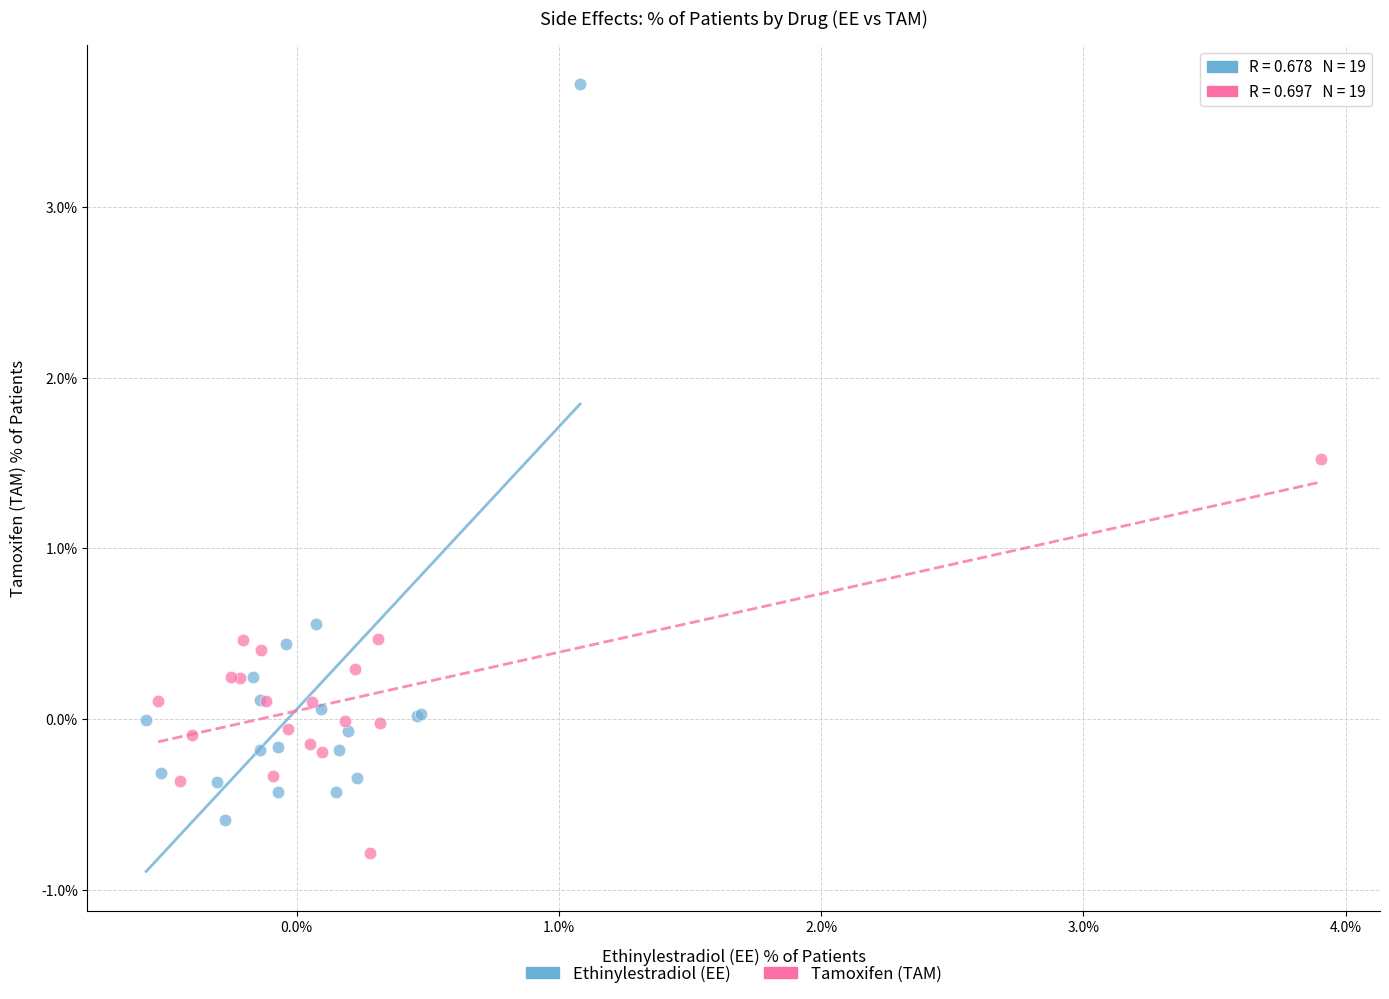

What are all the series names shown in the legend?

Ethinylestradiol (EE), Tamoxifen (TAM)